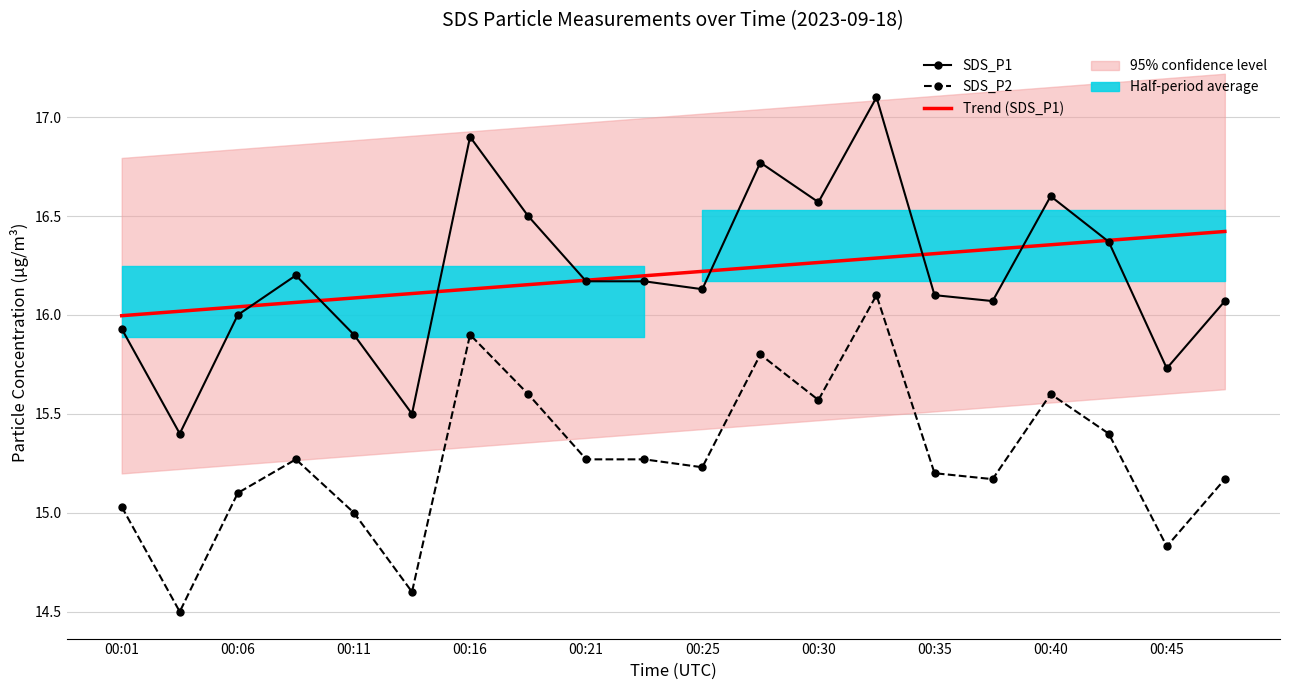

What is the average value of the SDS_P1 series?

16.2